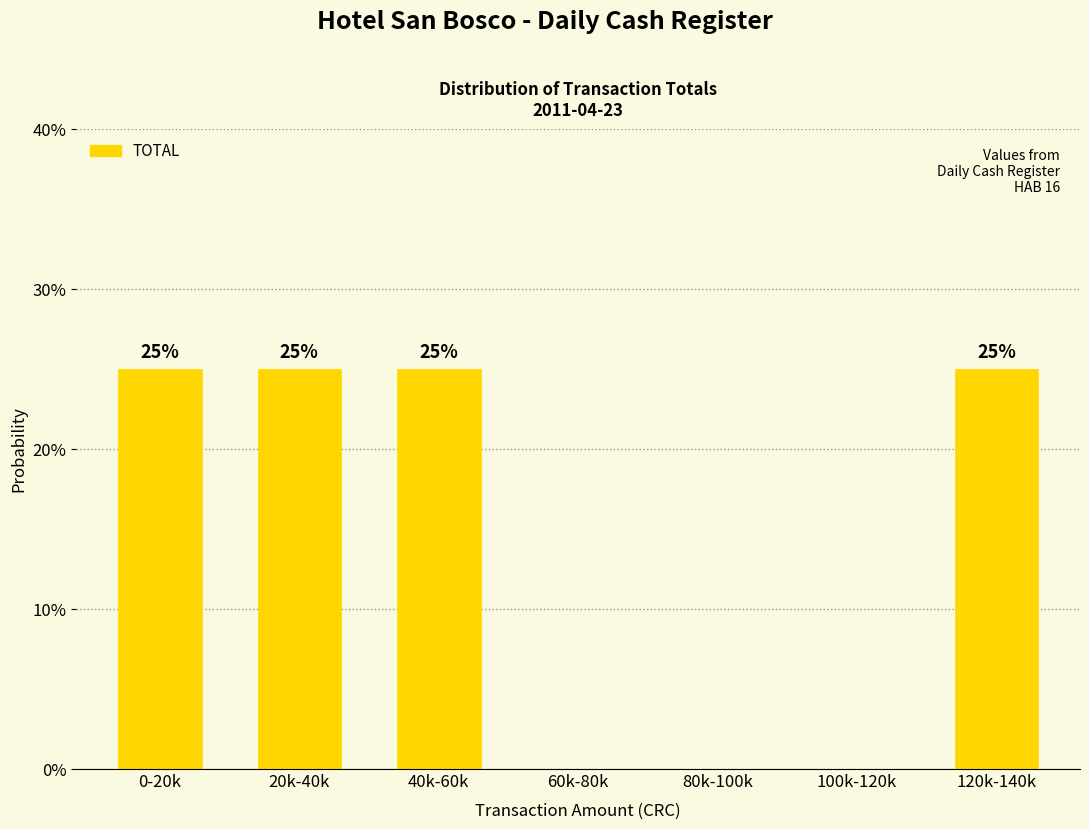

Reading left to right, list all the values displayed in this chart.

0-20k=25	20k-40k=25	40k-60k=25	60k-80k=0	80k-100k=0	100k-120k=0	120k-140k=25